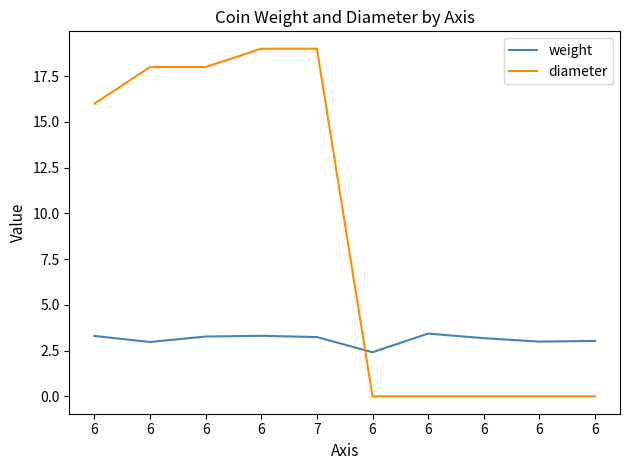

Reading left to right, extract all data points from this chart.

weight: 3.3	3.0	3.3	3.3	3.2	2.4	3.4	3.2	3.0	3.0
diameter: 16.0	18.0	18.0	19.0	19.0	0.0	0.0	0.0	0.0	0.0